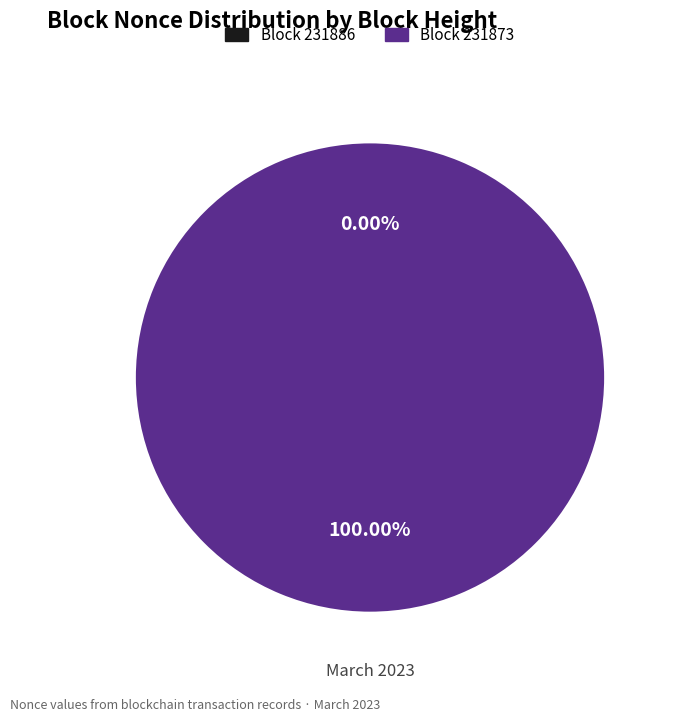

Which slice is the largest?

231873